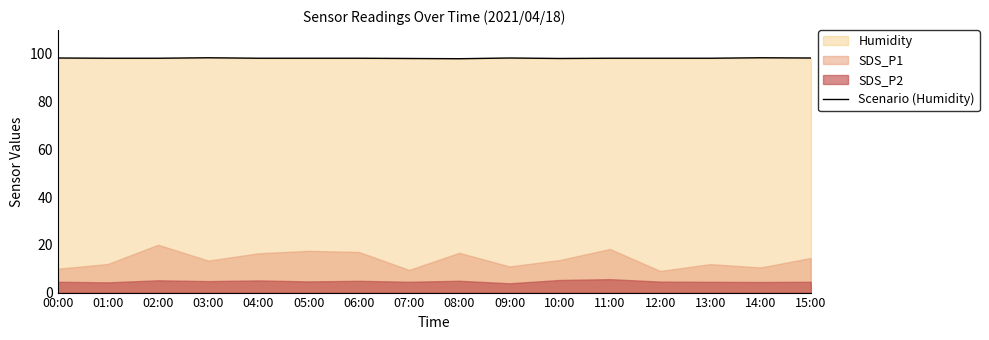

Reading left to right, what are all the values shown in this chart?

98.3	98.2	98.2	98.4	98.2	98.2	98.2	98.1	98.0	98.3	98.1	98.2	98.2	98.2	98.4	98.3